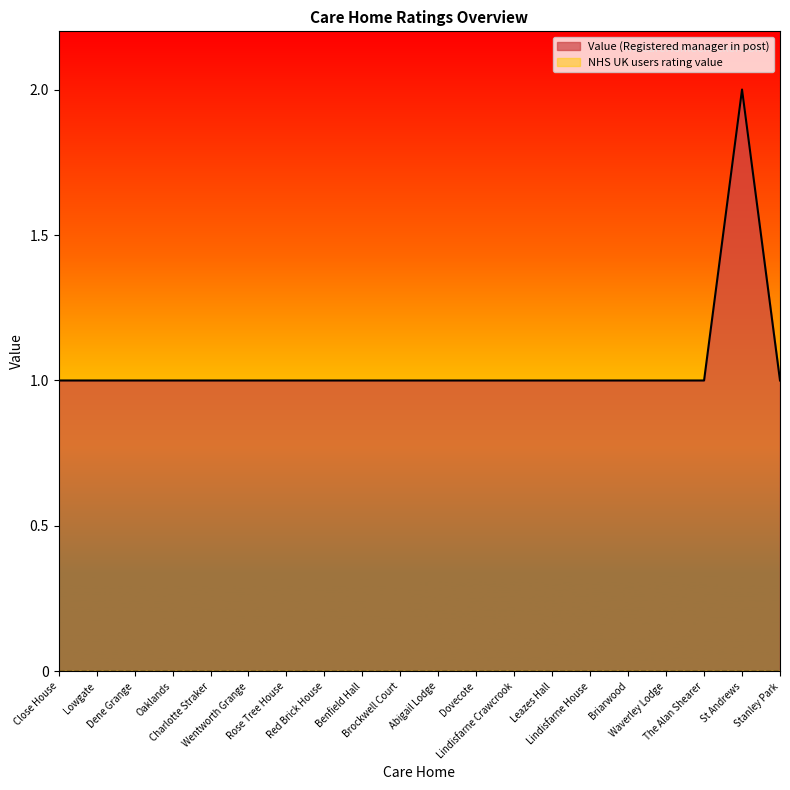

List the labels in order of value, smallest first.

Close House, Lowgate, Dene Grange, Oaklands, Charlotte Straker, Wentworth Grange, Rose Tree House, Red Brick House, Benfield Hall, Brockwell Court, Abigail Lodge, Dovecote, Lindisfarne Crawcrook, Leazes Hall, Lindisfarne House, Briarwood, Waverley Lodge, The Alan Shearer, Stanley Park, St Andrews